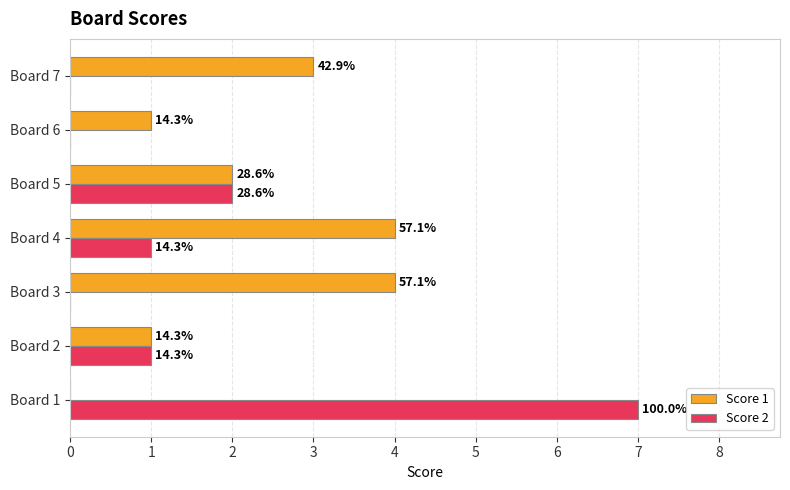

Reading right to left, list all the values displayed in this chart.

Score 1: 3	1	2	4	4	1	0
Score 2: 0	0	2	1	0	1	7